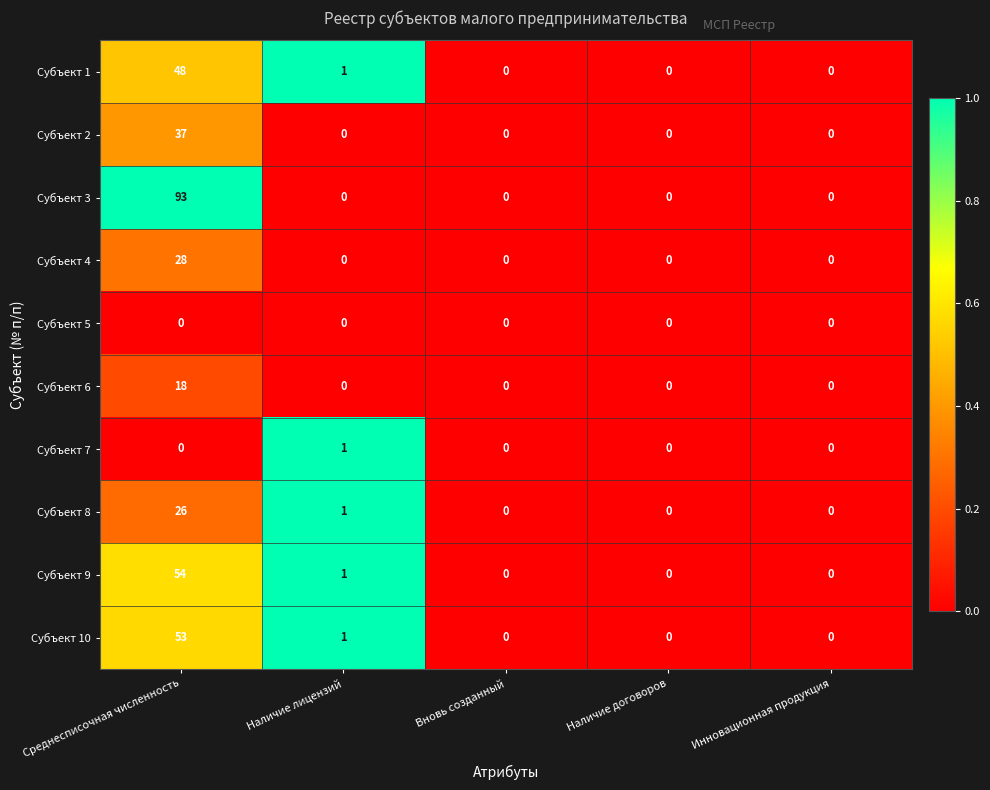

What is the sum of all Субъект 1 values?

49